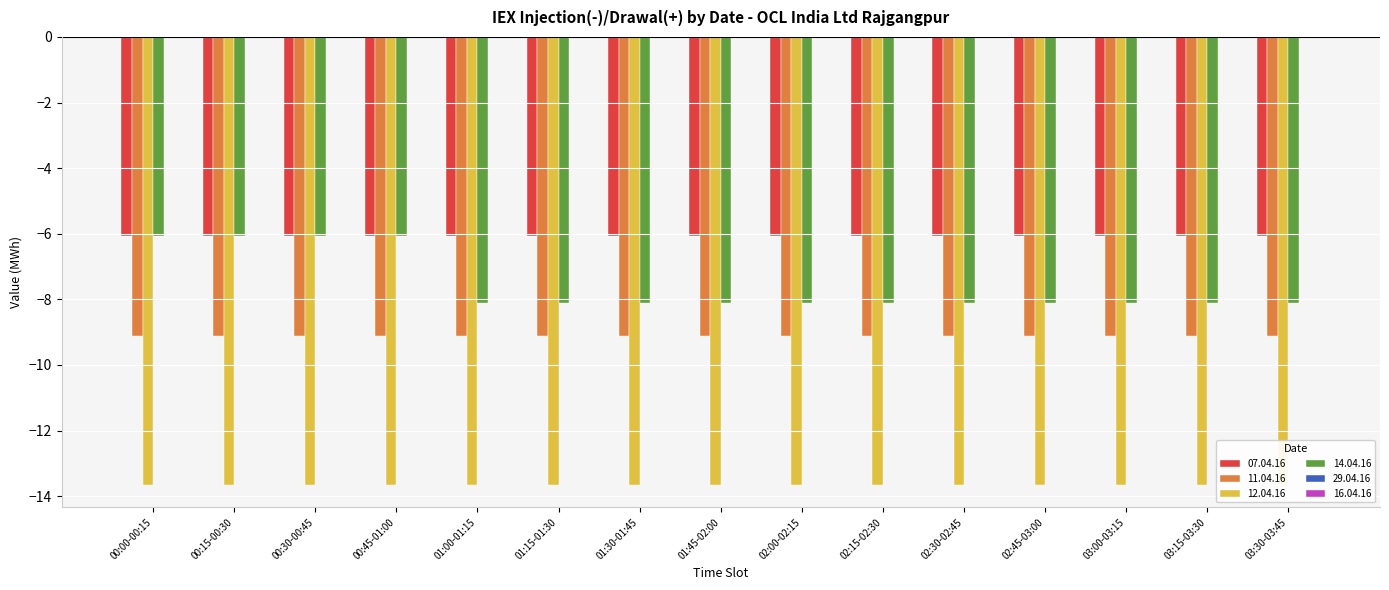

At which label is 29.04.16 closest to 0?

00:00-00:15